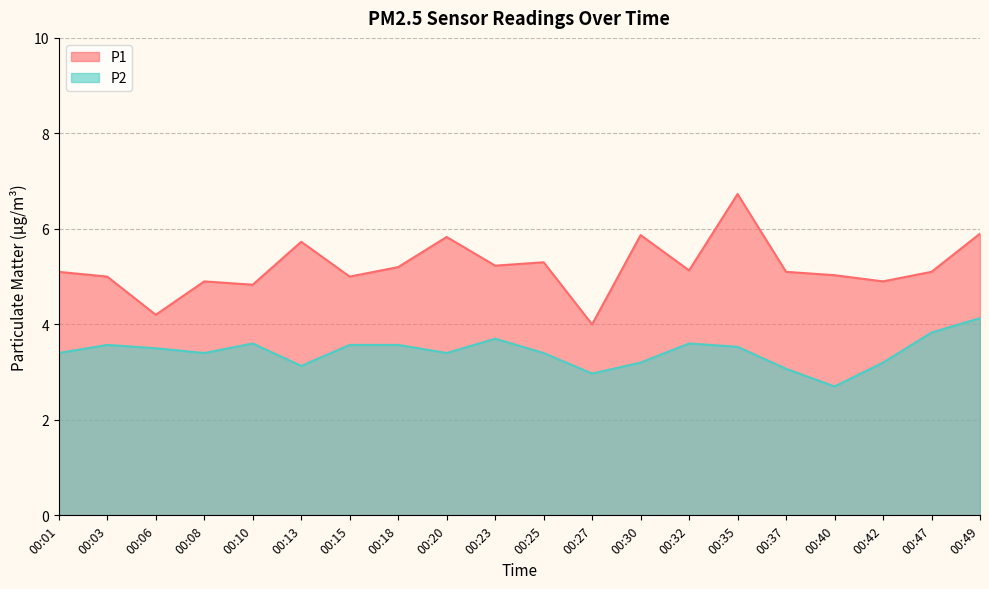

List the series in order of their overall mean, highest first.

P1, P2